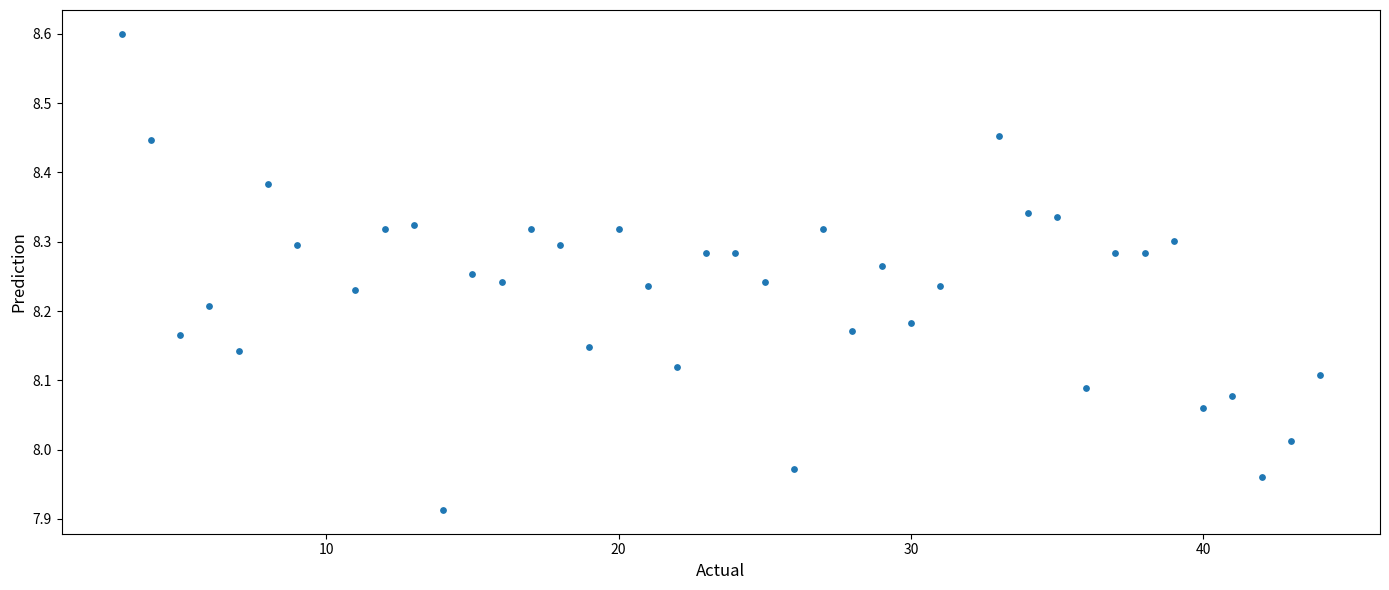

What is the range of Y values (max minus min)?

0.7